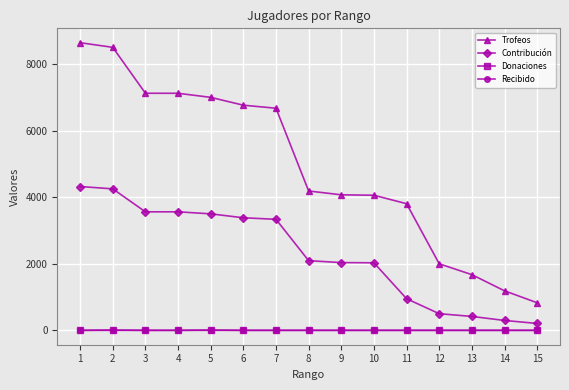

Which series changed the most between 11 and 13?

Trofeos